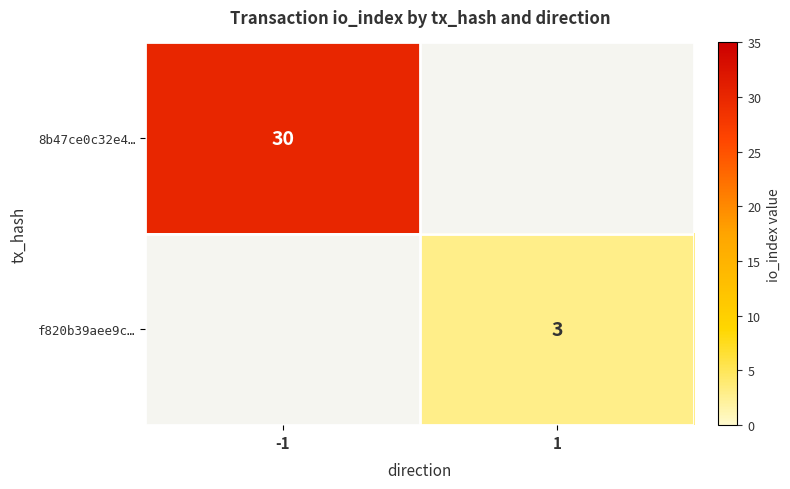

The value of 8b47ce0c32e4… at -1 is 30. True or false?

True